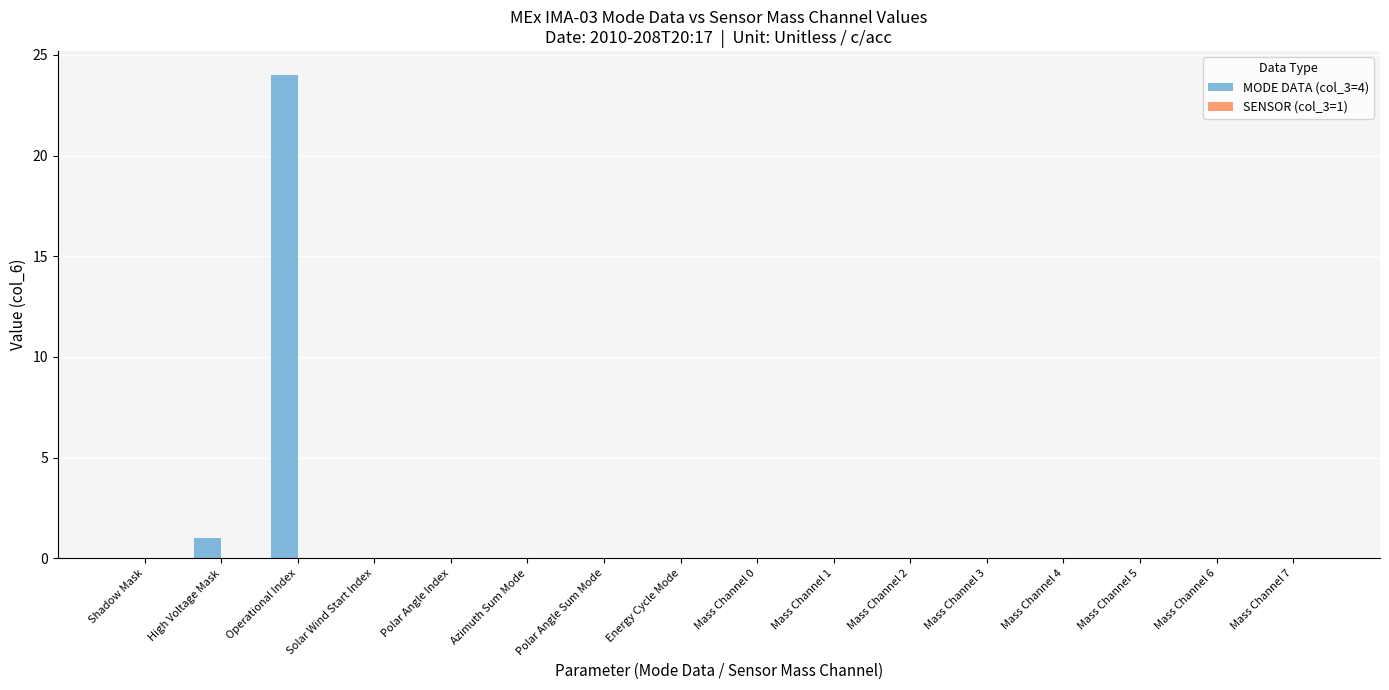

Where is the data nearest to the value 12?

High Voltage Mask